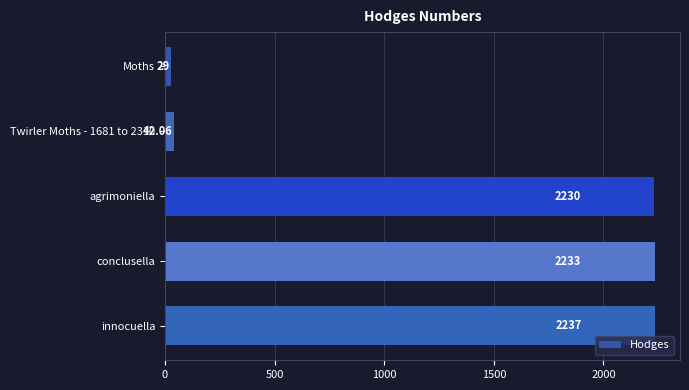

Which label corresponds to the largest value in the chart?

innocuella